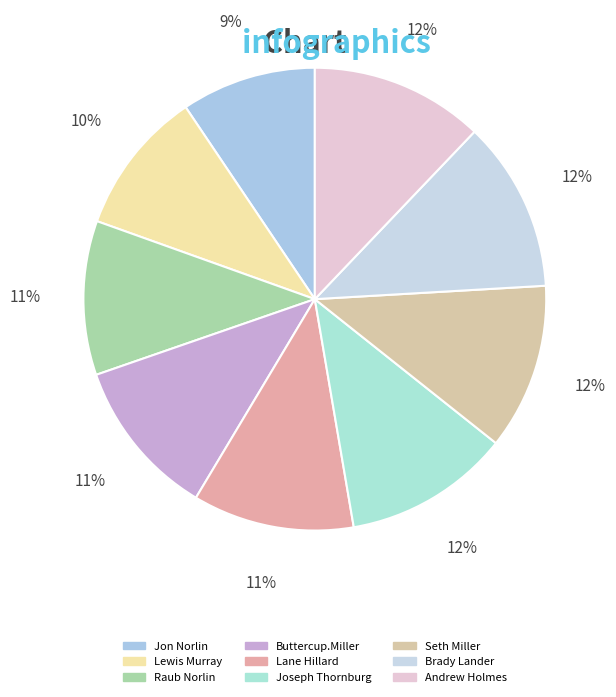

Do Seth Miller and Lewis Murray together represent more than half of the pie?

No